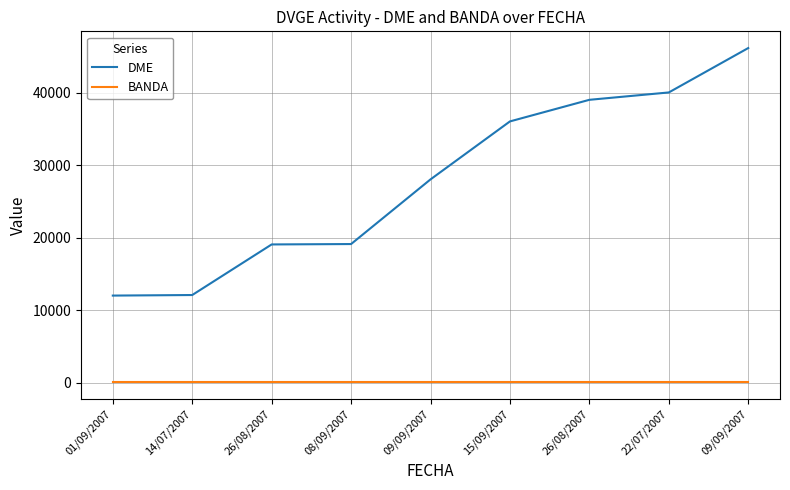

What is the label of the 1st point from the left?

01/09/2007